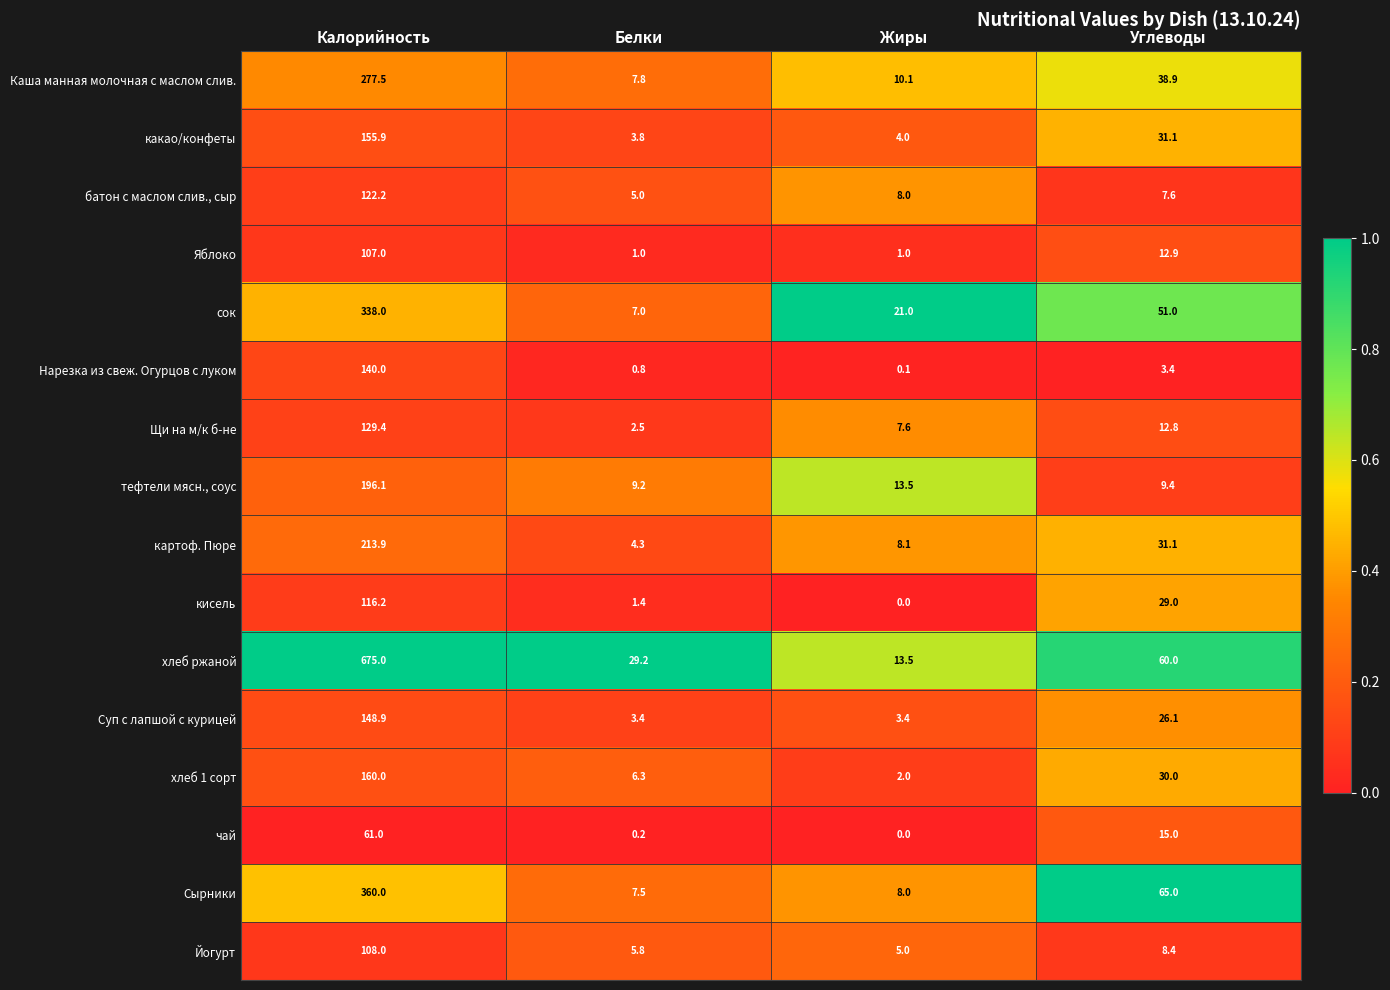

At how many categories does at least one series exceed 0?

4